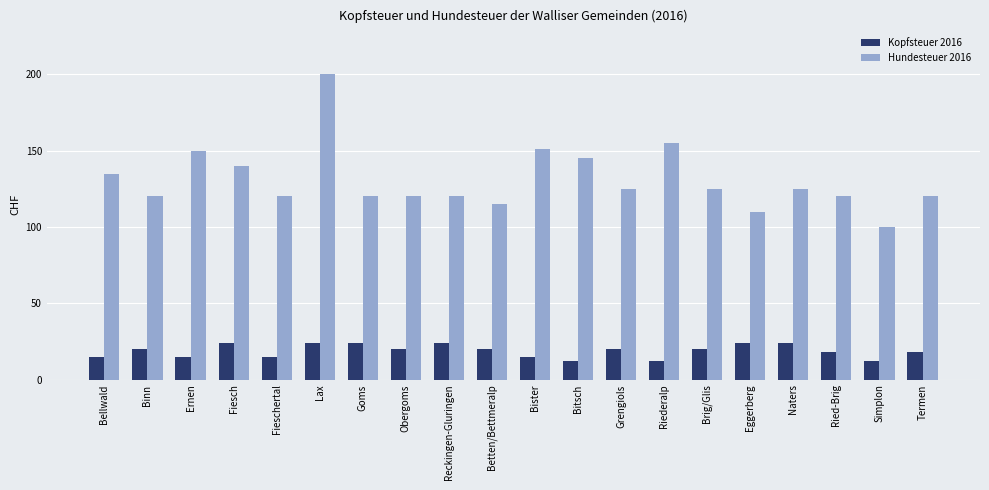

What is the average value of the Hundesteuer 2016 series?

131